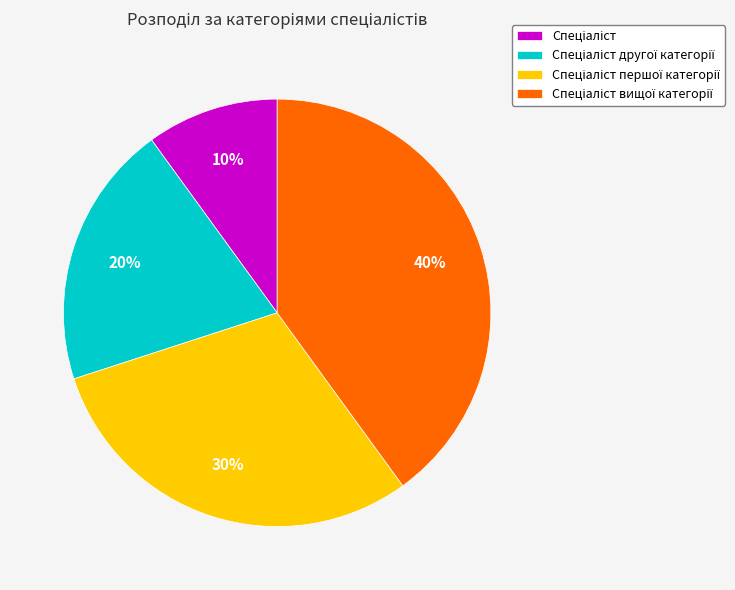

Is there any slice that represents more than half of the pie?

No